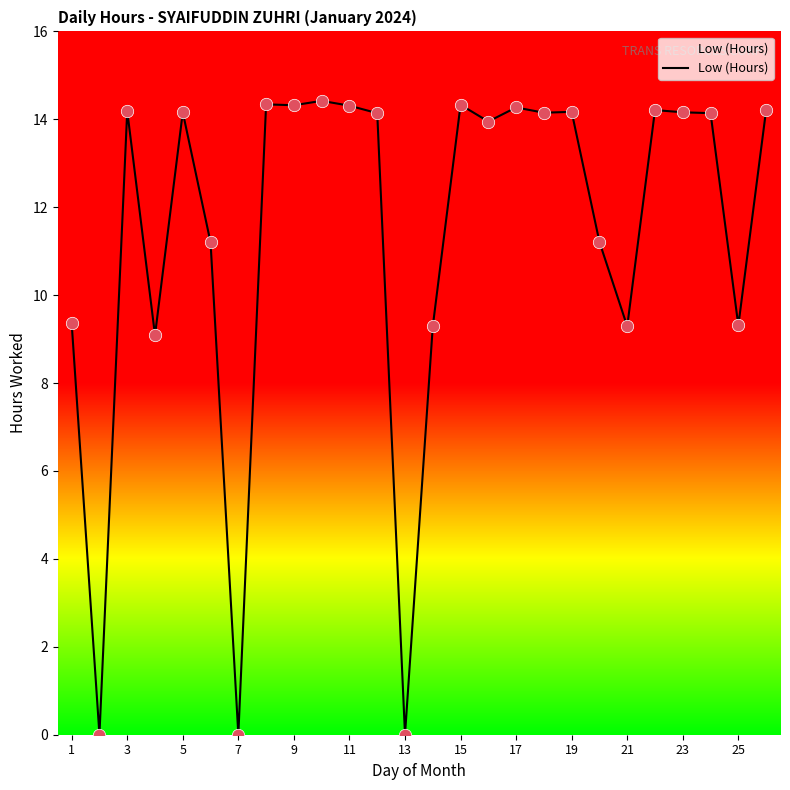

What is the difference between the maximum and minimum values?

14.4